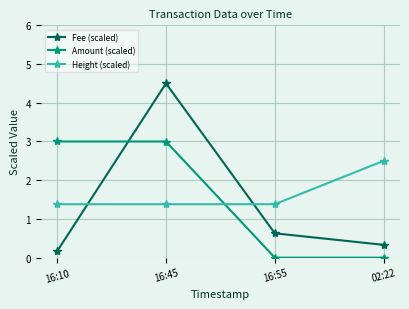

Does the chart have visible grid lines?

Yes